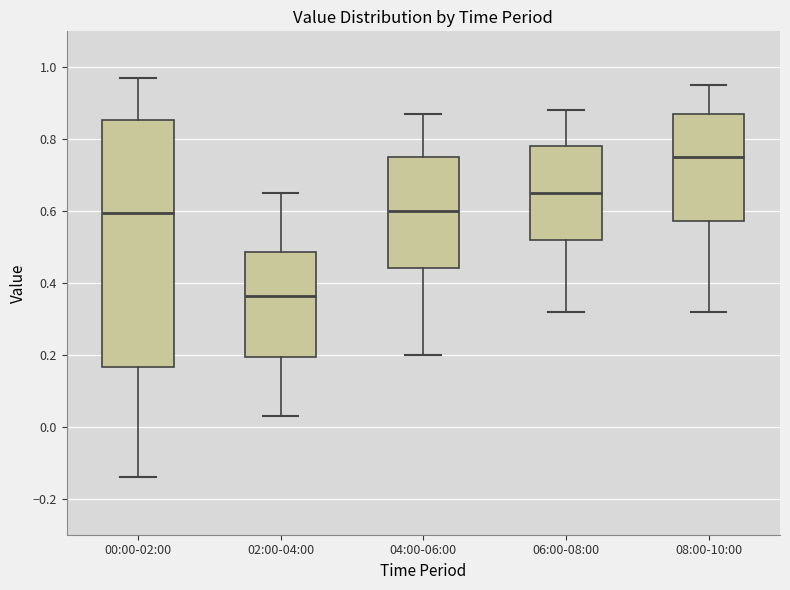

Which box's median line is the lowest?

02:00-04:00